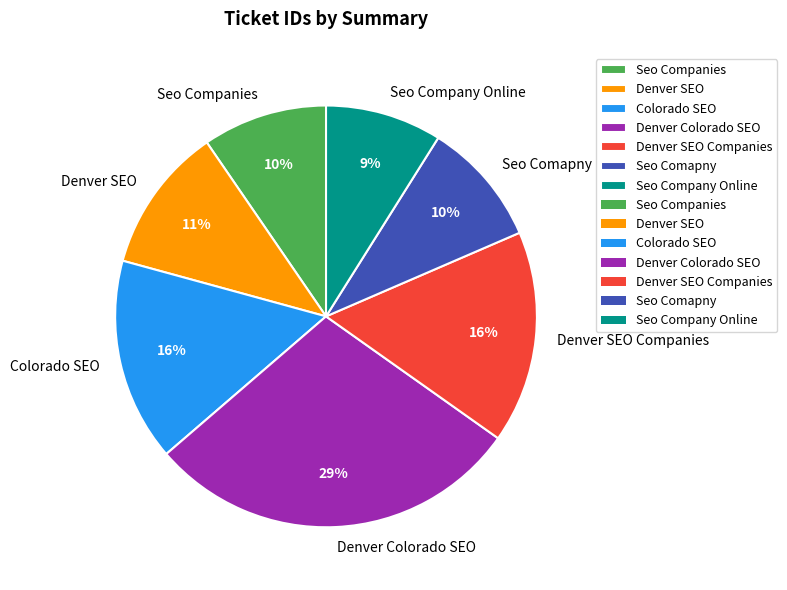

To the nearest percent, what is the average slice percentage?

14%